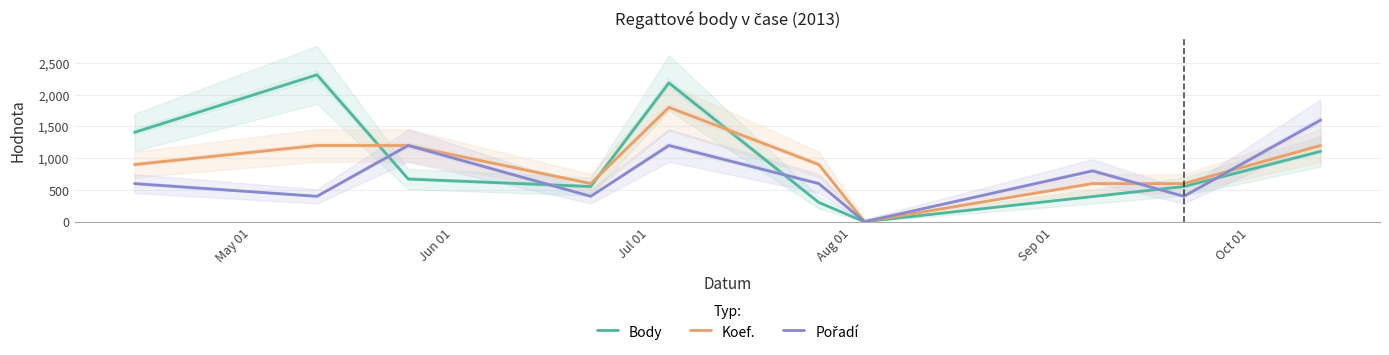

Which series has the largest range (max minus min)?

Body